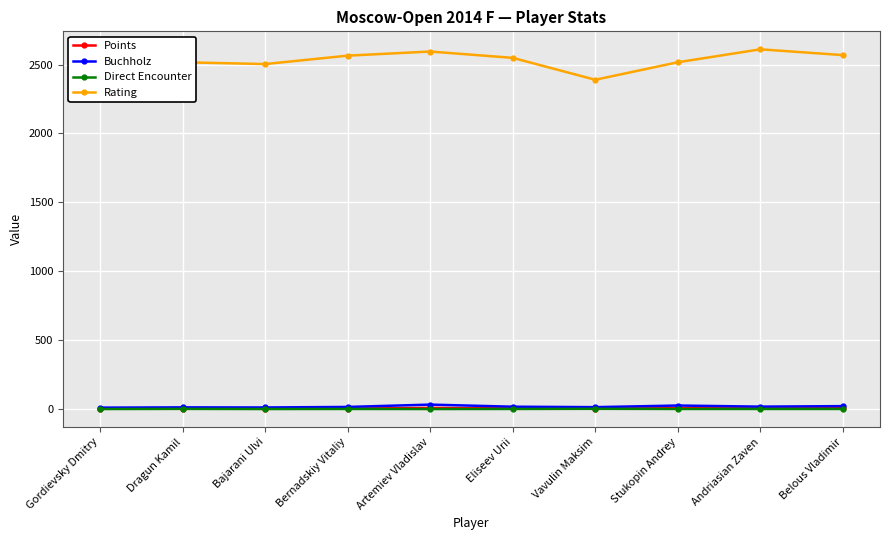

True or false: Rating has a value of 2444.0 at Gordievsky Dmitry.

True